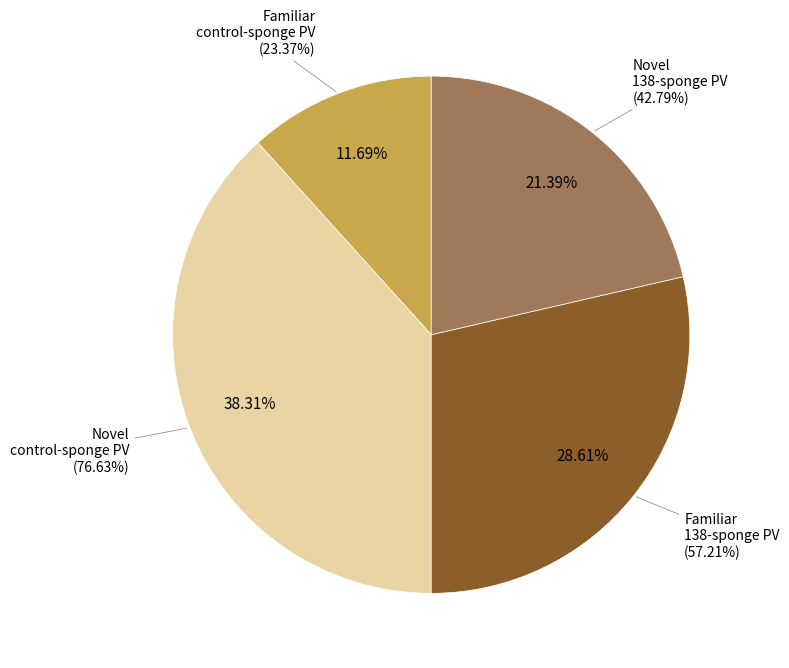

Count the number of slices in the pie.

4